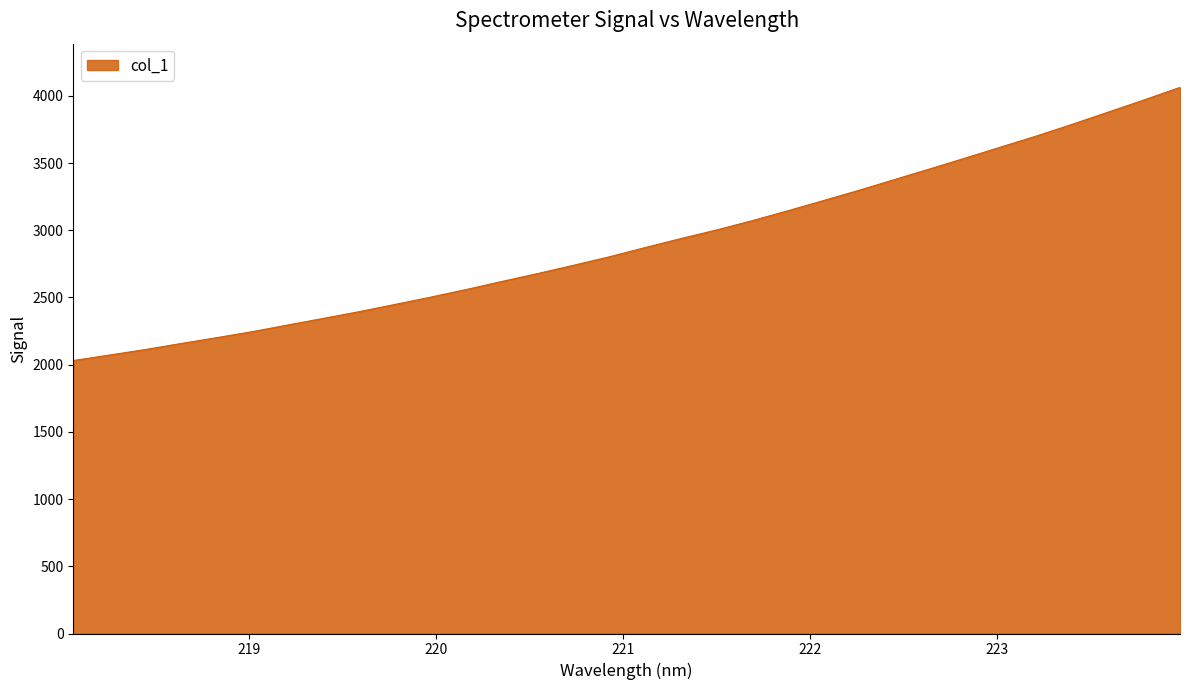

What is the greatest value displayed?

4063.2